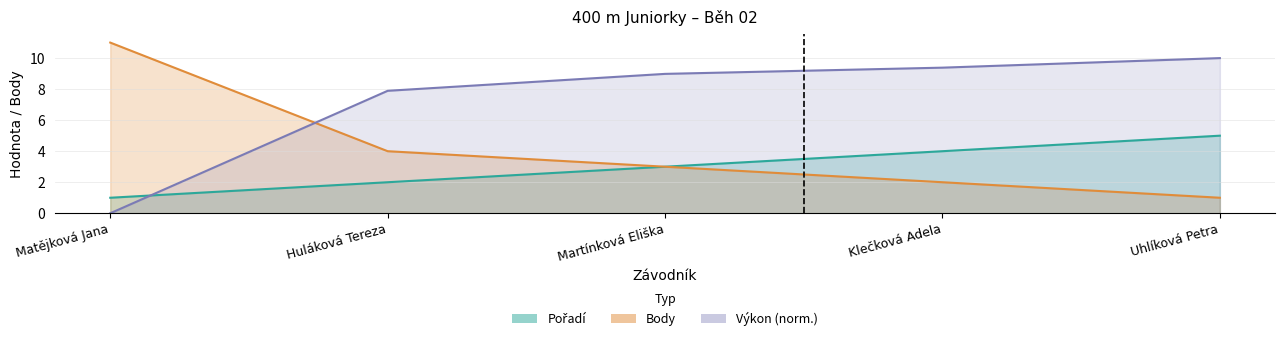

At which label does Pořadí reach its peak?

Uhlíková Petra